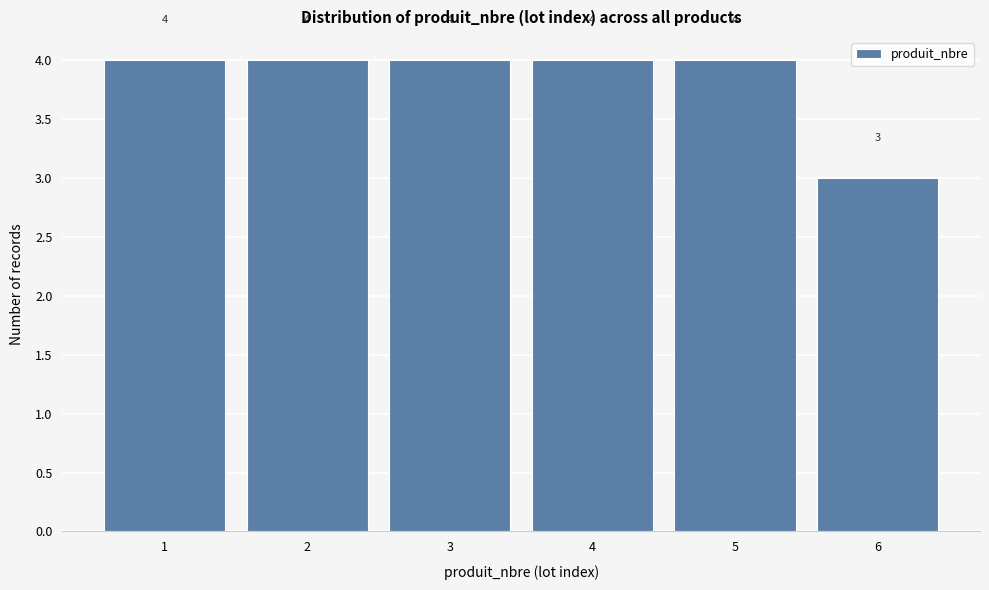

Reading left to right, transcribe this chart: for each bar, give the range it covers on the x-axis and its height.

0.5 to 1.5: 4
1.5 to 2.5: 4
2.5 to 3.5: 4
3.5 to 4.5: 4
4.5 to 5.5: 4
5.5 to 6.5: 3